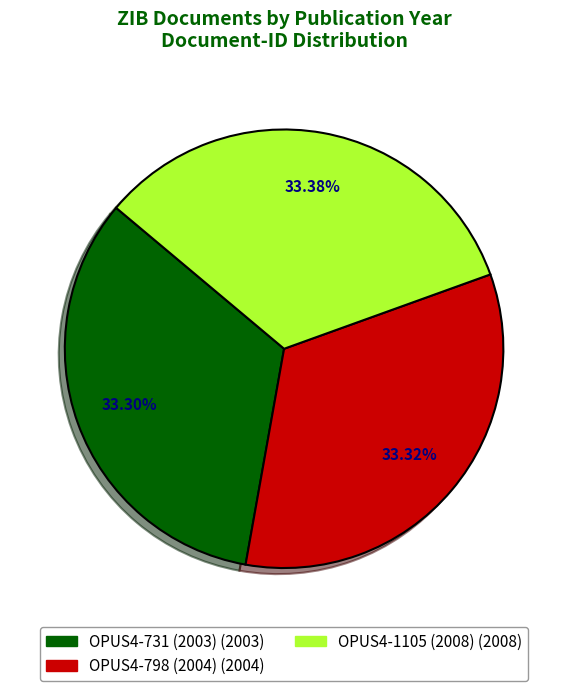

What is the ratio of the value at OPUS4-731 (2003) to the value at OPUS4-798 (2004)?

1.0